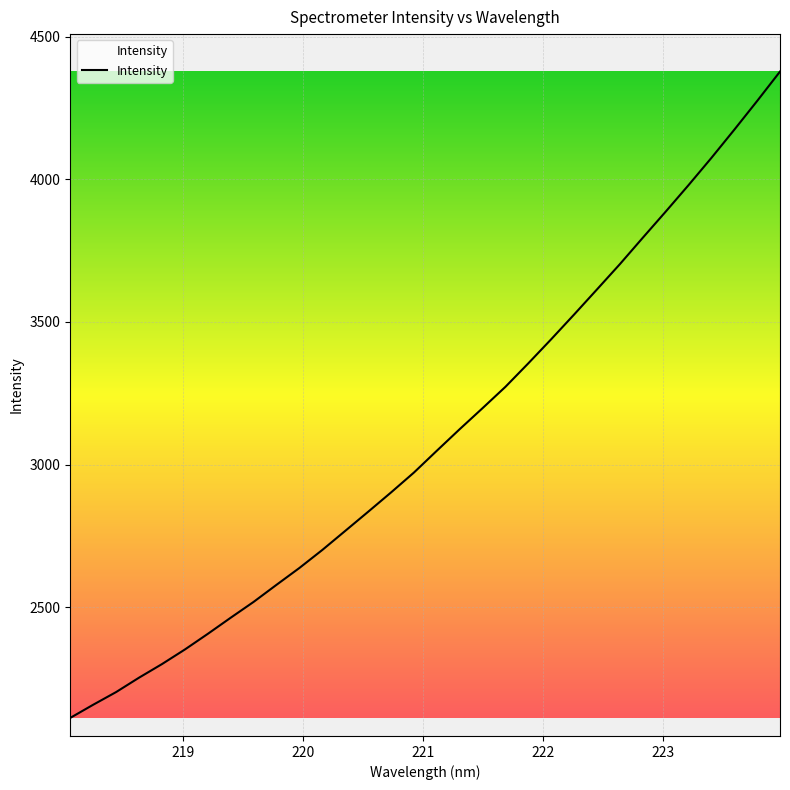

What is the difference between the maximum and minimum values?

2264.6